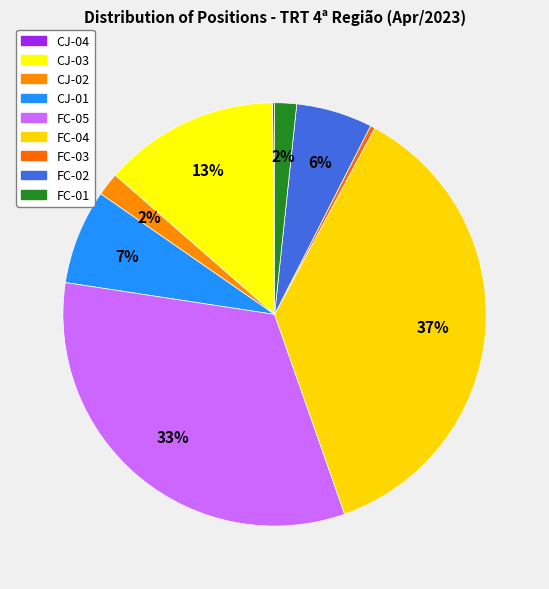

What is the smallest slice in the pie chart?

CJ-04